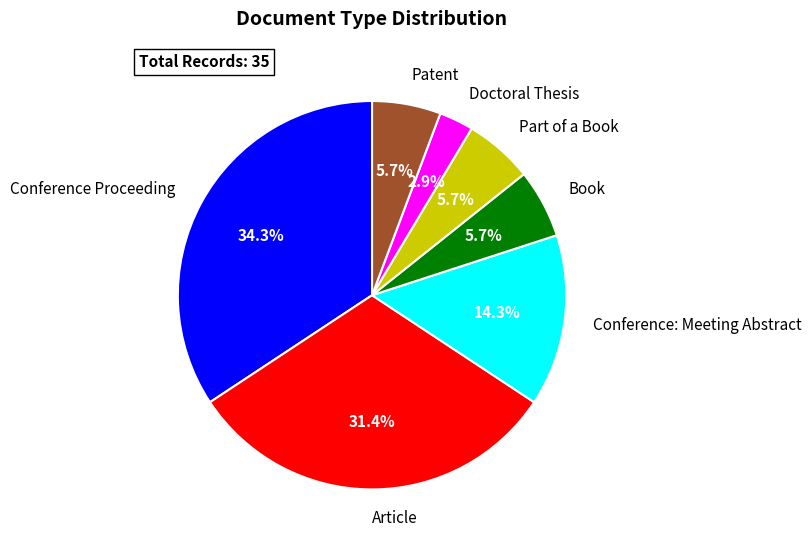

How many segments does this pie chart have?

7